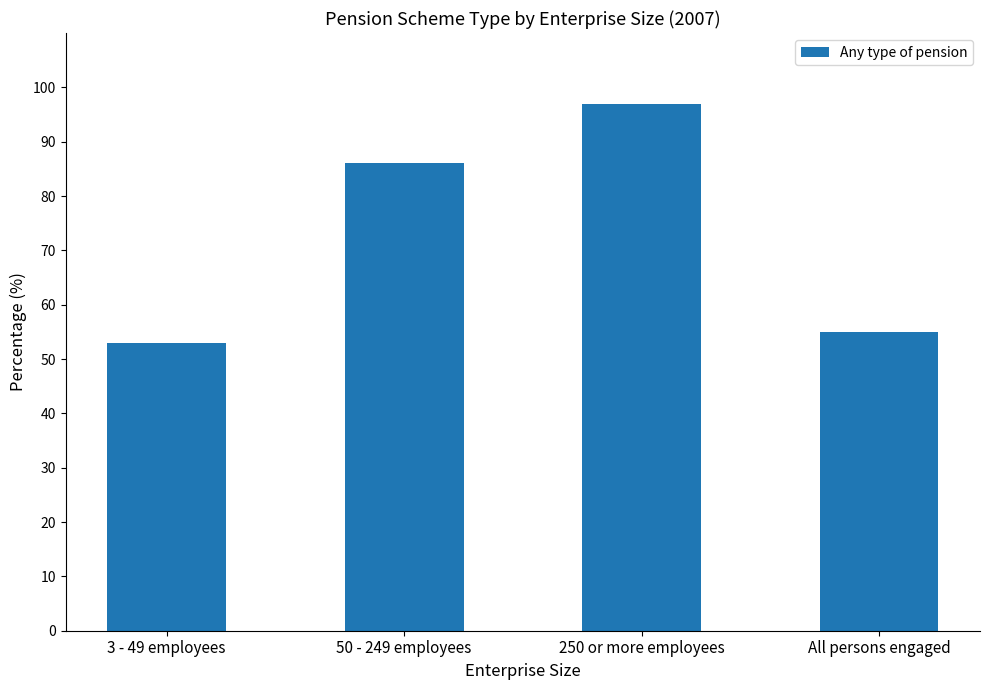

Is it true that the value at All persons engaged is 84?

False